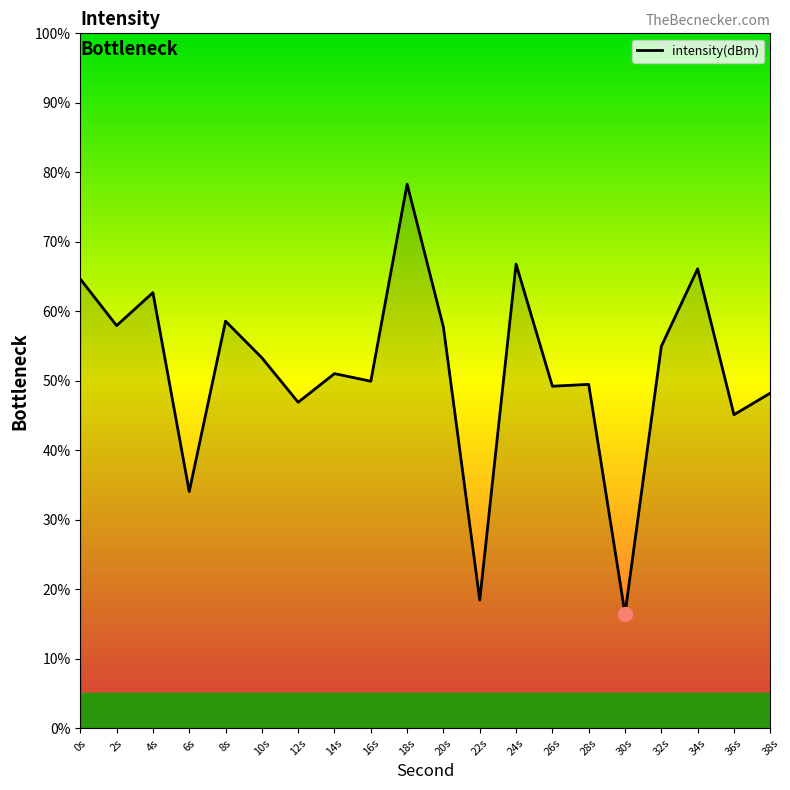

Which has a higher value, 6s or 24s?

24s